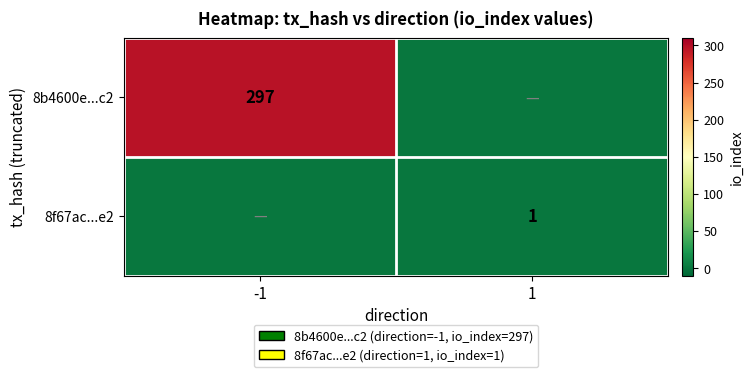

At how many categories does at least one series exceed 203?

1